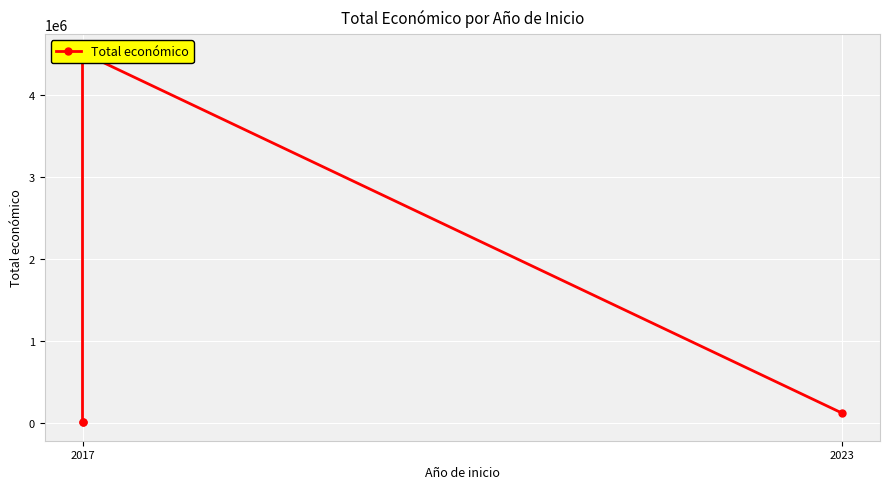

Reading left to right, list all the values displayed in this chart.

8000	11720	4520649	120000